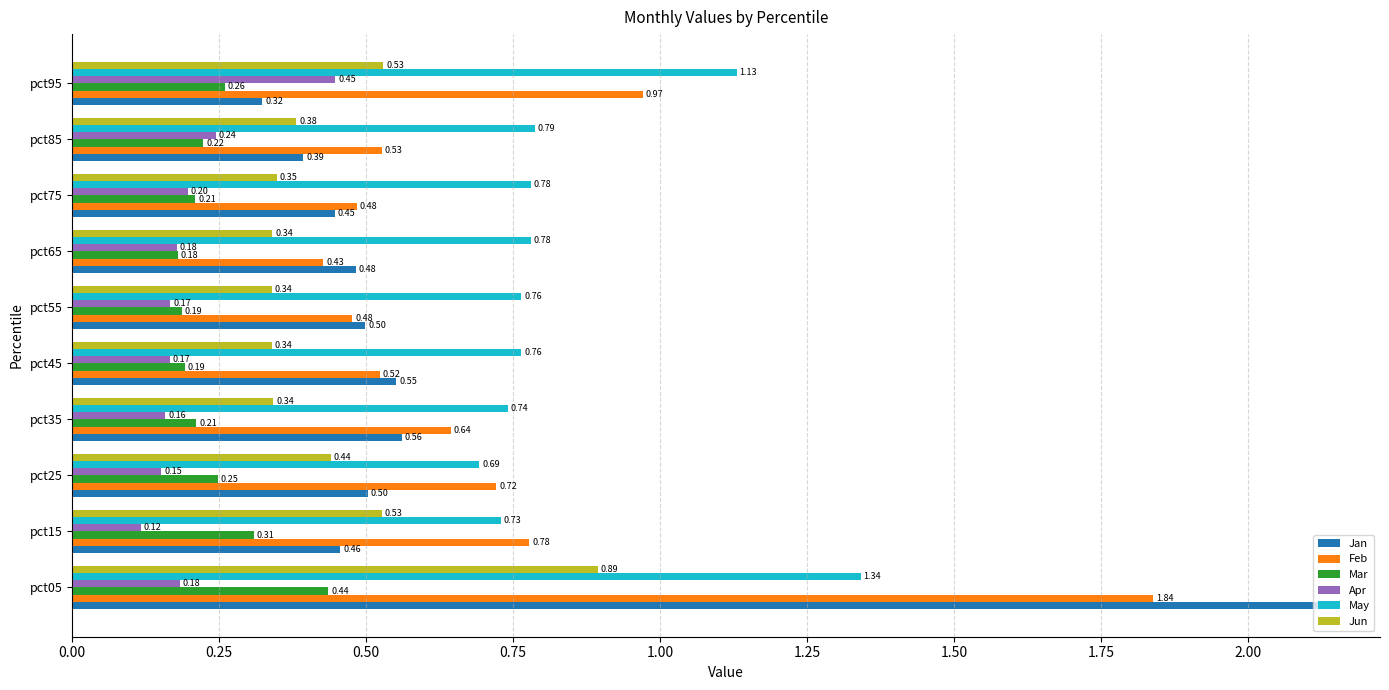

Is the value of Apr at pct65 greater than the value of Feb at pct95?

No